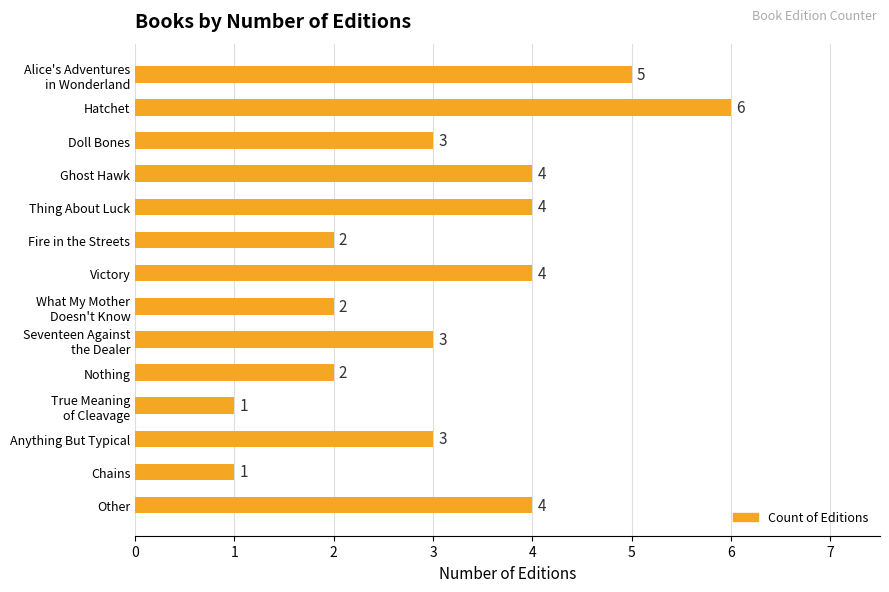

Are the bars grouped side by side (vs. stacked)?

No